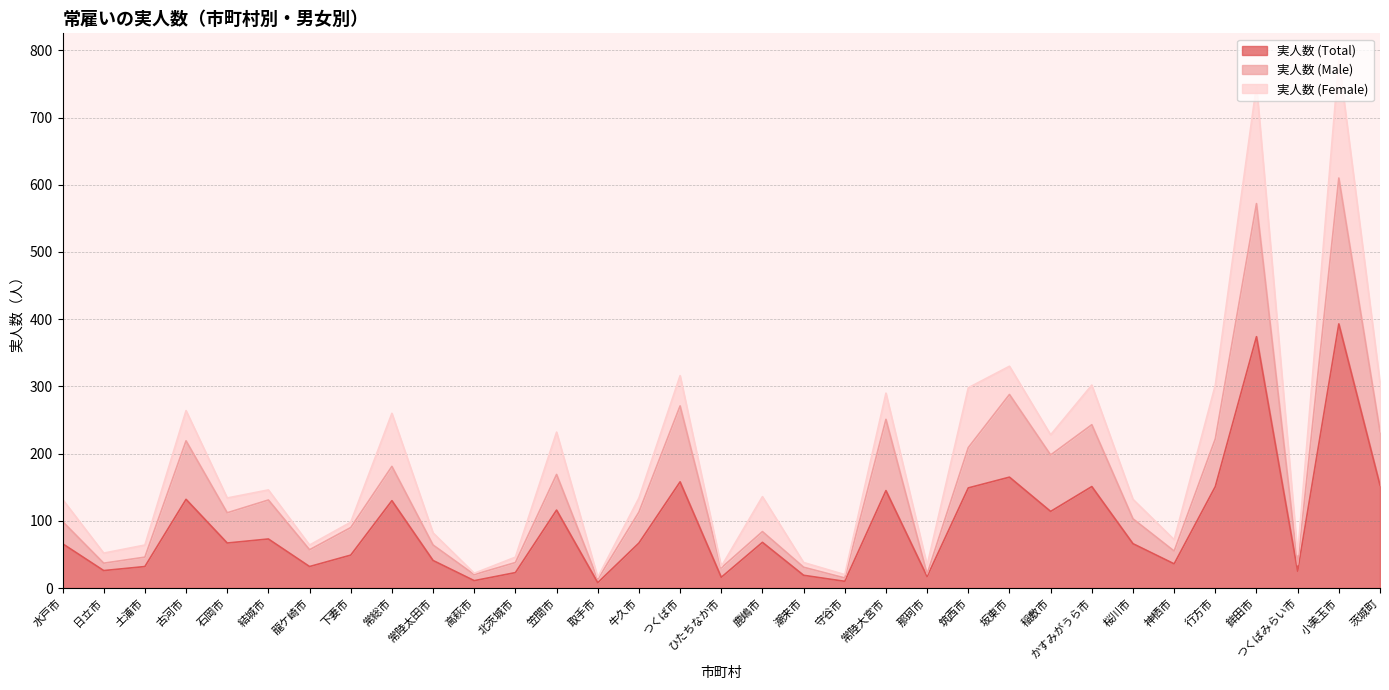

What is the difference between the maximum and minimum values in the 実人数 (Male) series?

597